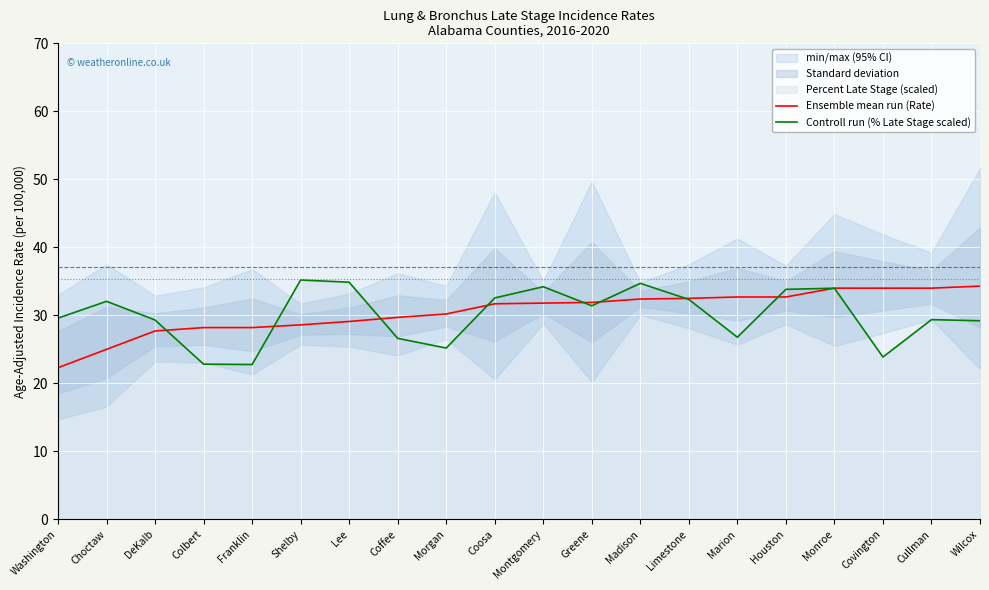

At which label does Ensemble mean run (Rate) first exceed 31?

Coosa